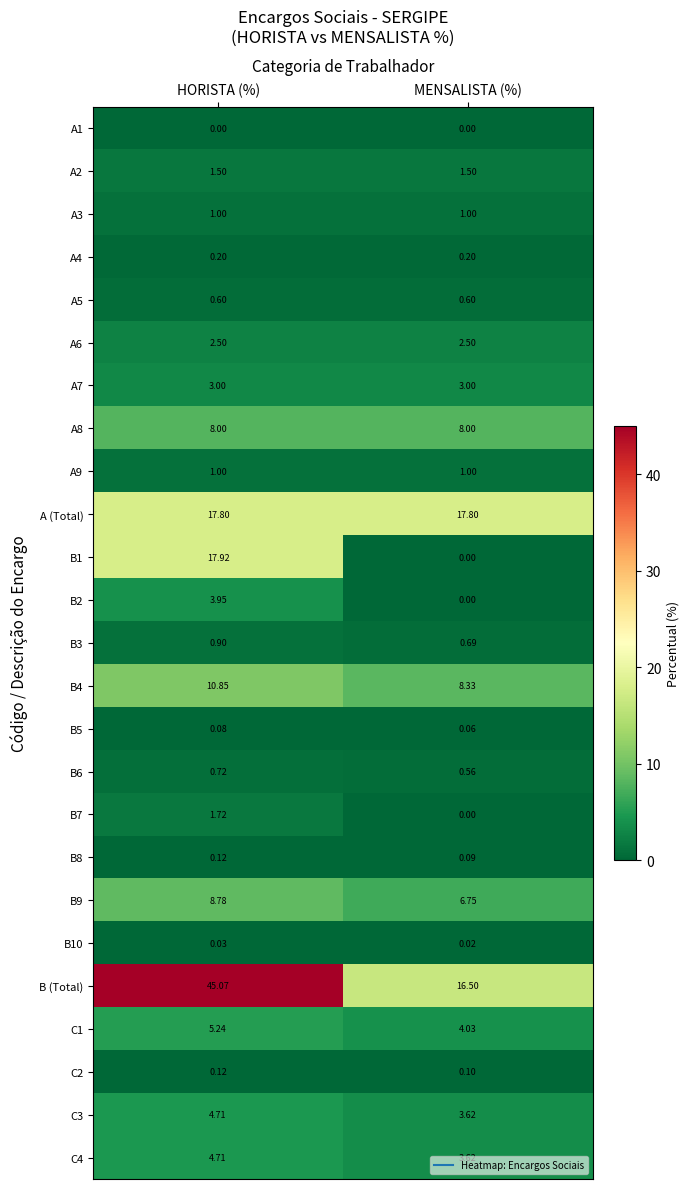

Is the value of B10 at HORISTA (%) greater than the value of A8 at HORISTA (%)?

No